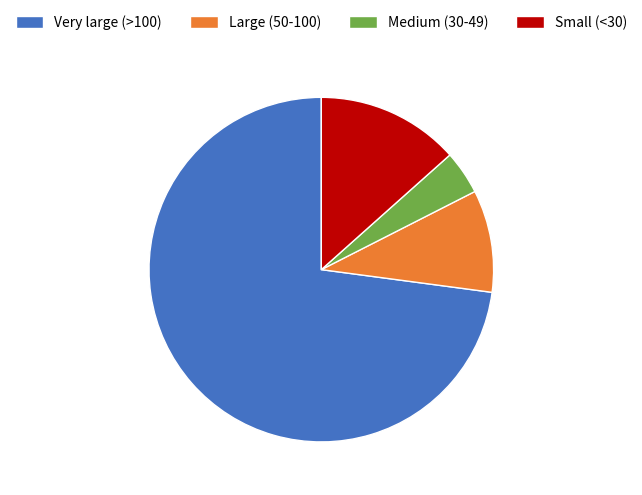

True or false: Small (<30) accounts for 13% of the total.

True